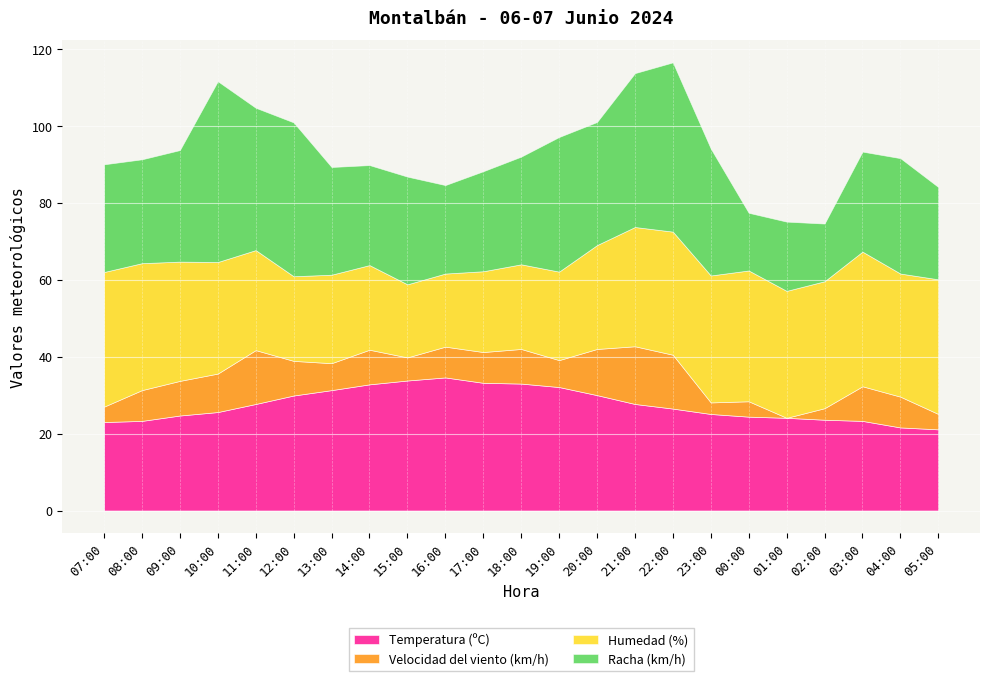

True or false: Velocidad del viento (km/h) and Racha (km/h) intersect in this chart.

False